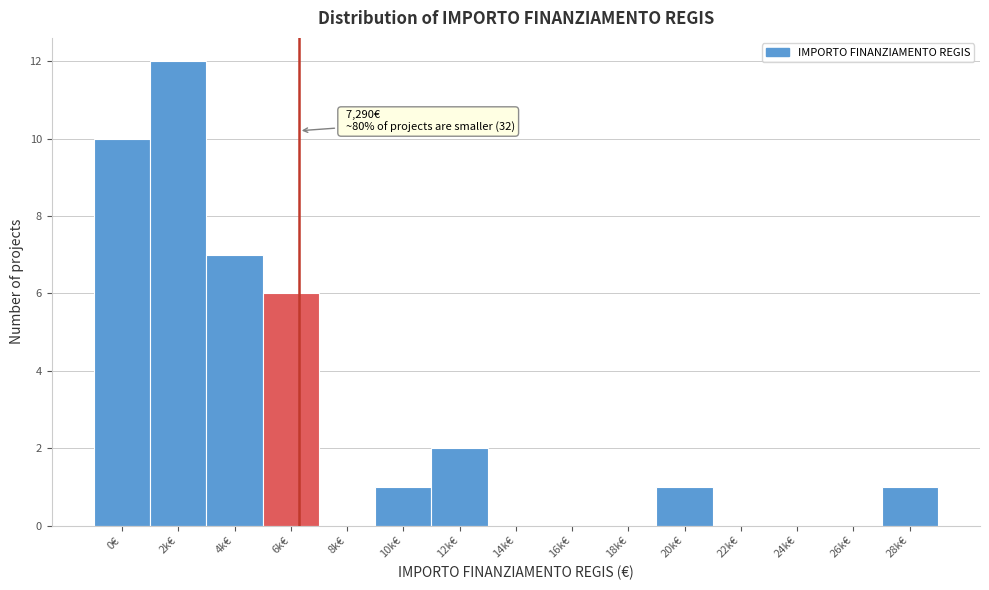

Reading left to right, transcribe all the data shown in this chart.

0€=10	2k€=12	4k€=7	6k€=6	8k€=0	10k€=1	12k€=2	14k€=0	16k€=0	18k€=0	20k€=1	22k€=0	24k€=0	26k€=0	28k€=1